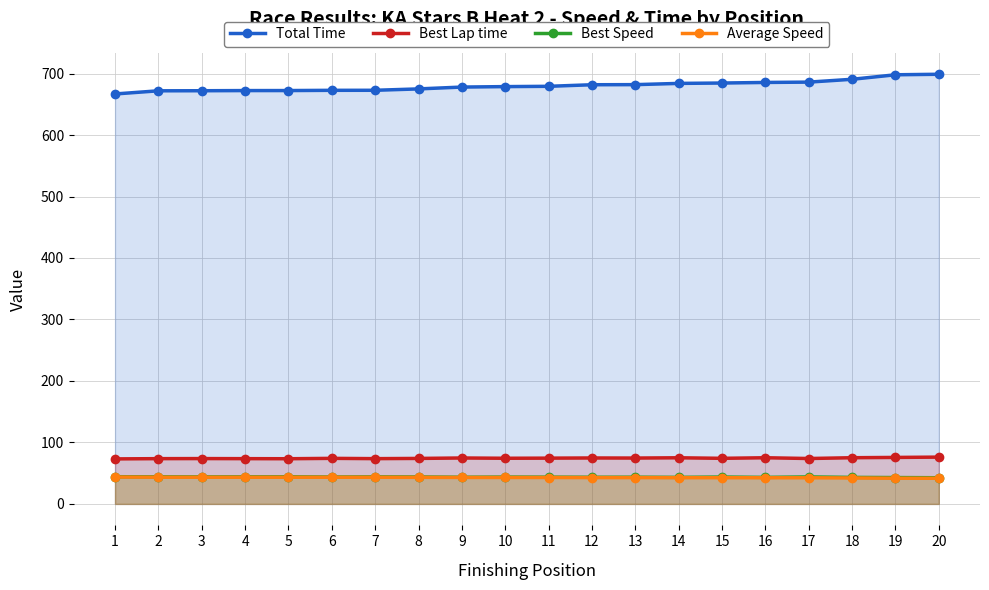

True or false: Total Time and Best Speed cross at least once.

False